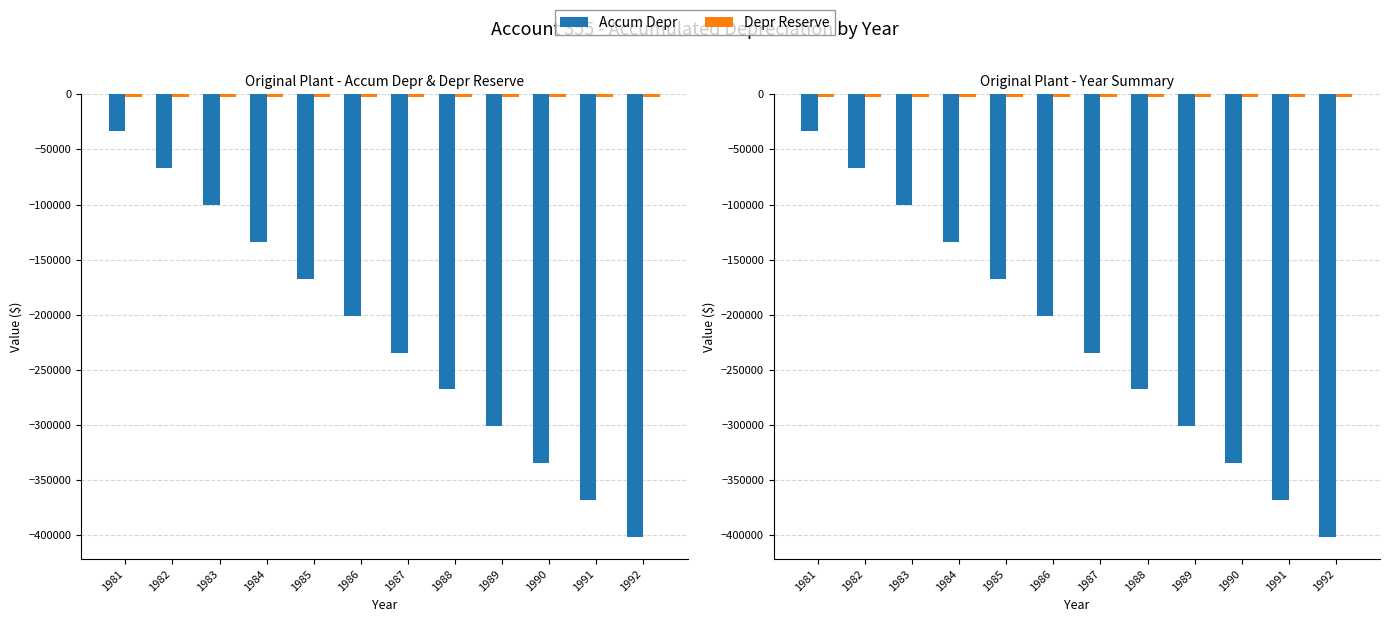

What is the highest value of the Depr Reserve series?

-2789.4